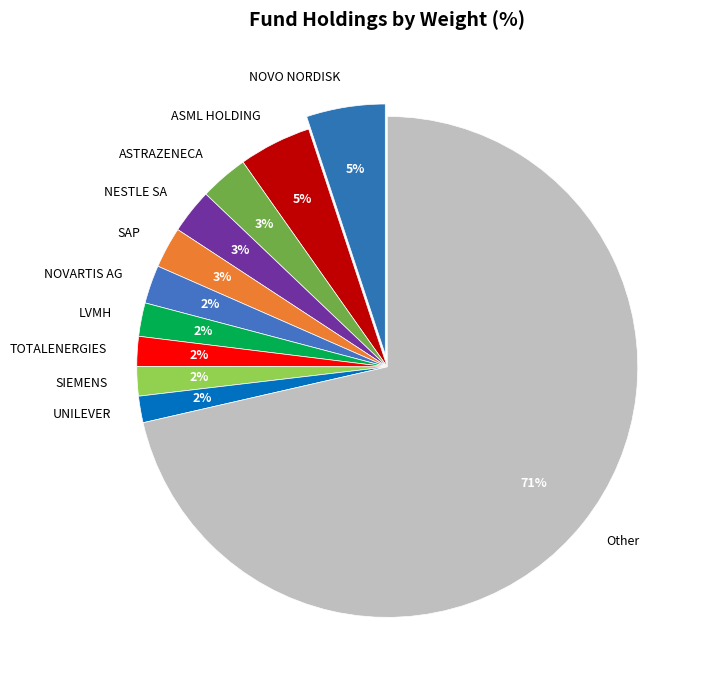

Count the number of slices in the pie.

11